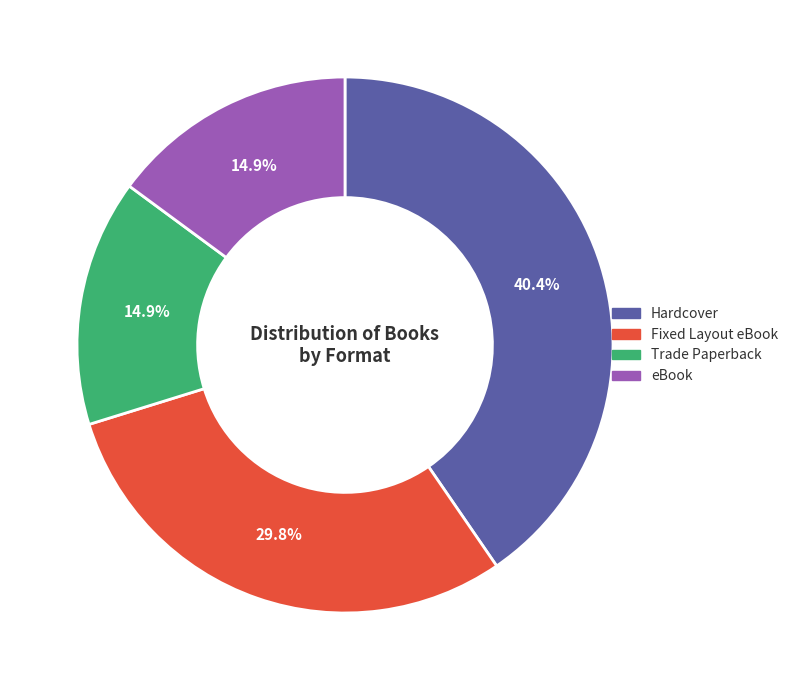

Is the sum of Trade Paperback and eBook greater than half?

No